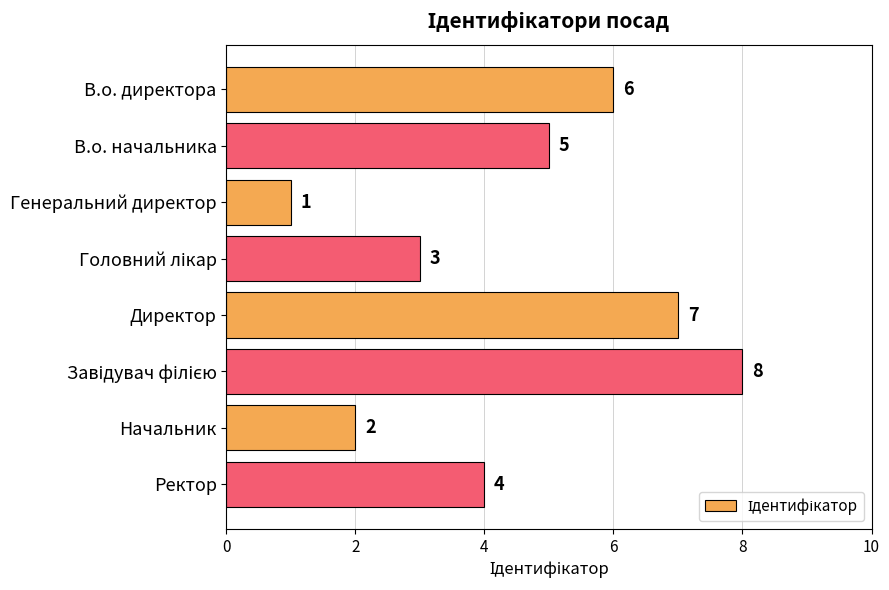

How many data points does each series have?

8